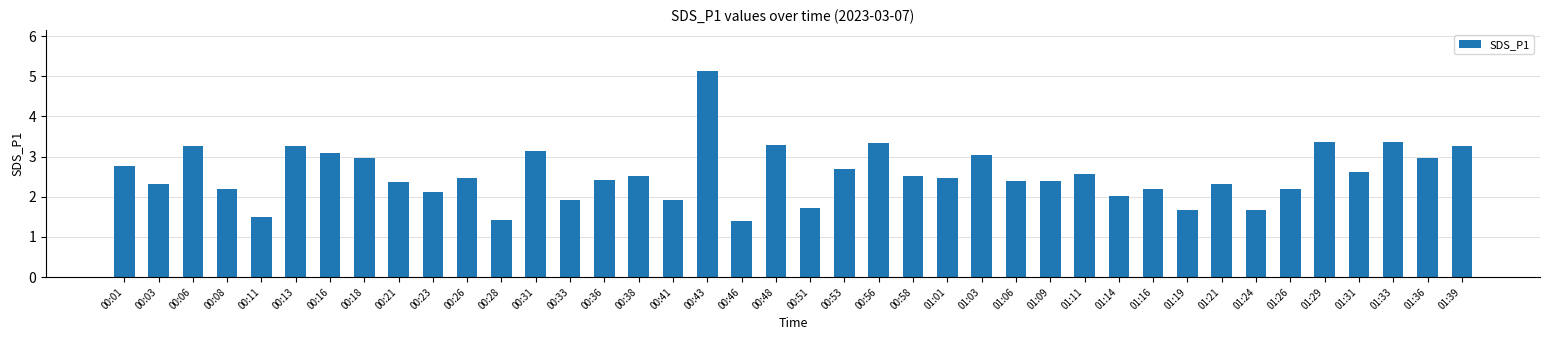

Read the value at 01:39.

3.3